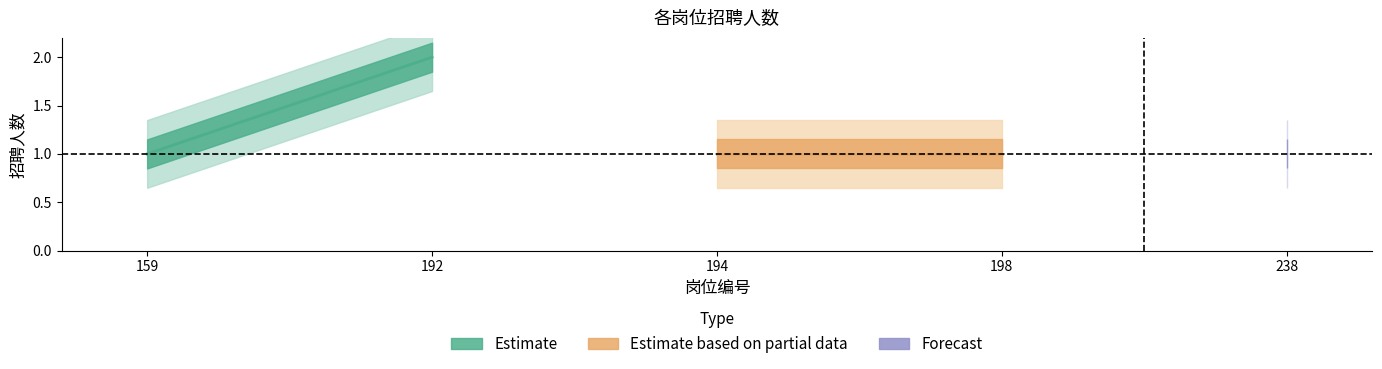

Is it true that the value at 238 is 1?

True